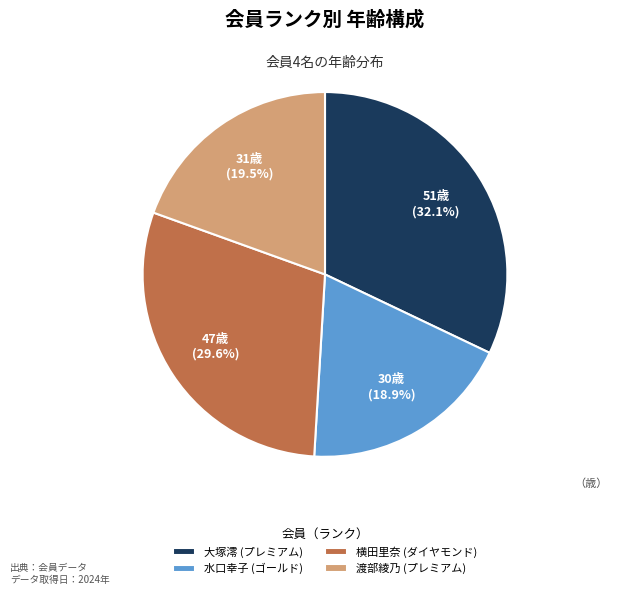

Is 大塚澪 (プレミアム) the majority of the pie?

No